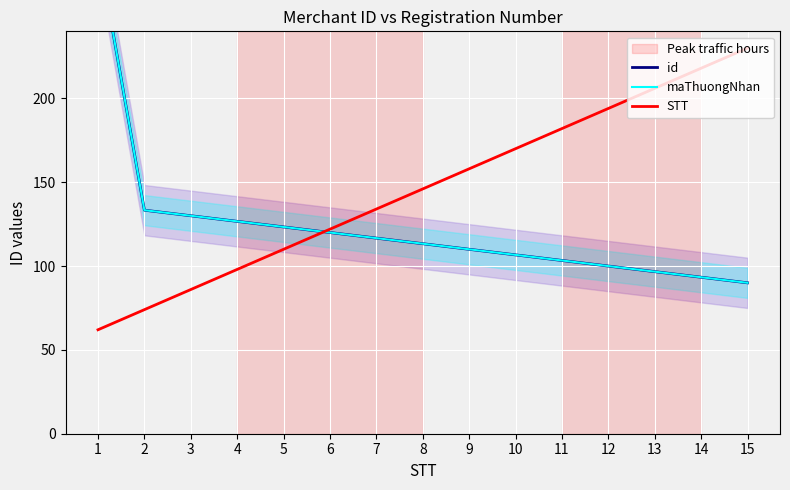

Which category has the lowest value in the id series?

15